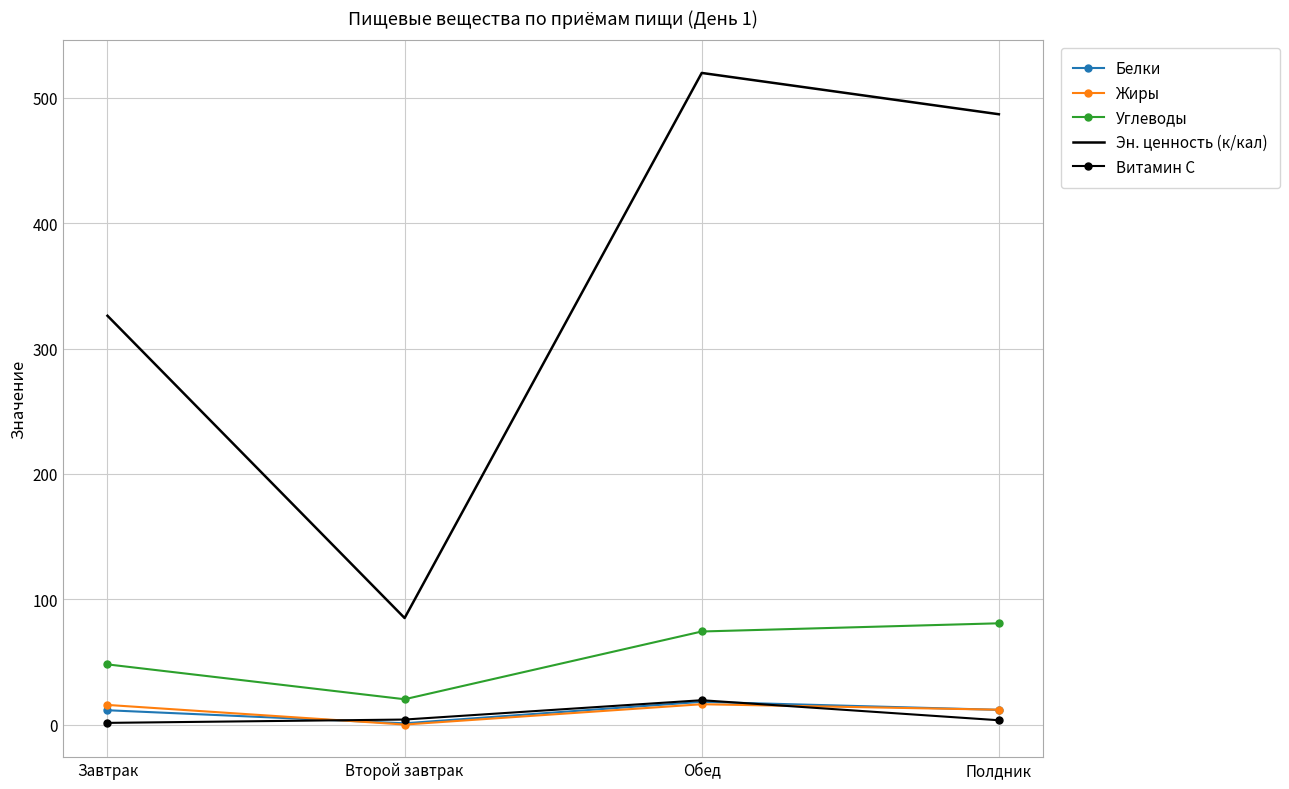

True or false: Витамин С and Углеводы intersect in this chart.

False